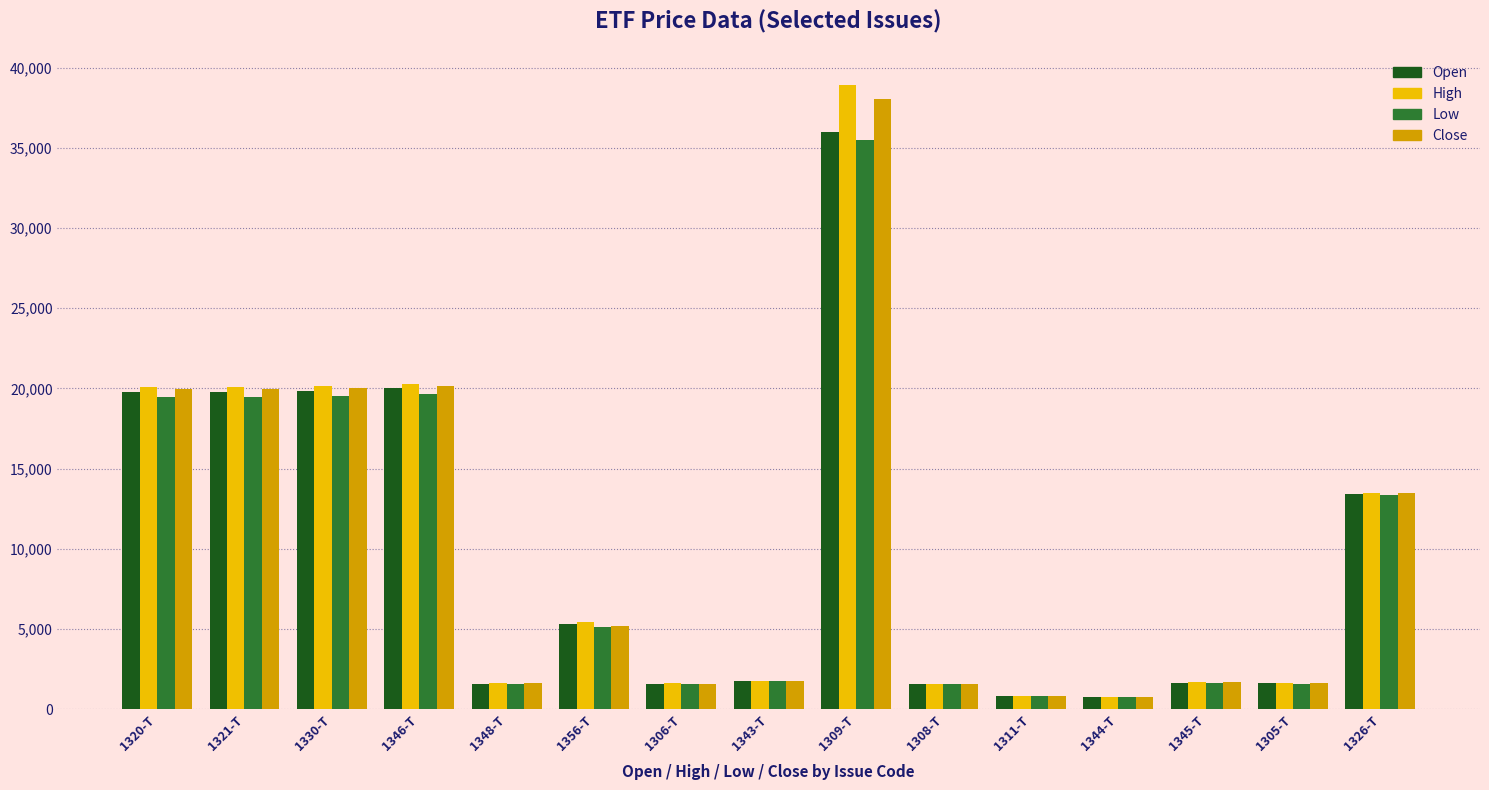

The value of Low at 1320-T is 19480. True or false?

True